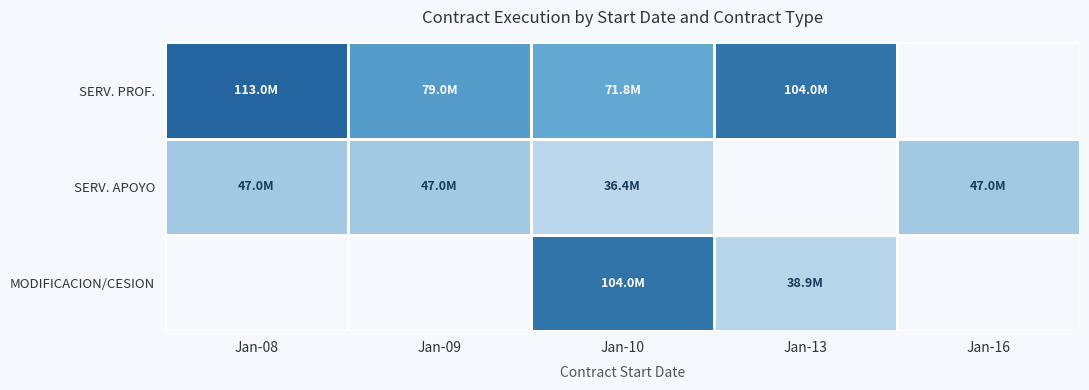

What is the difference between the SERV. PROF. values at Jan-09 and Jan-10?

7.3